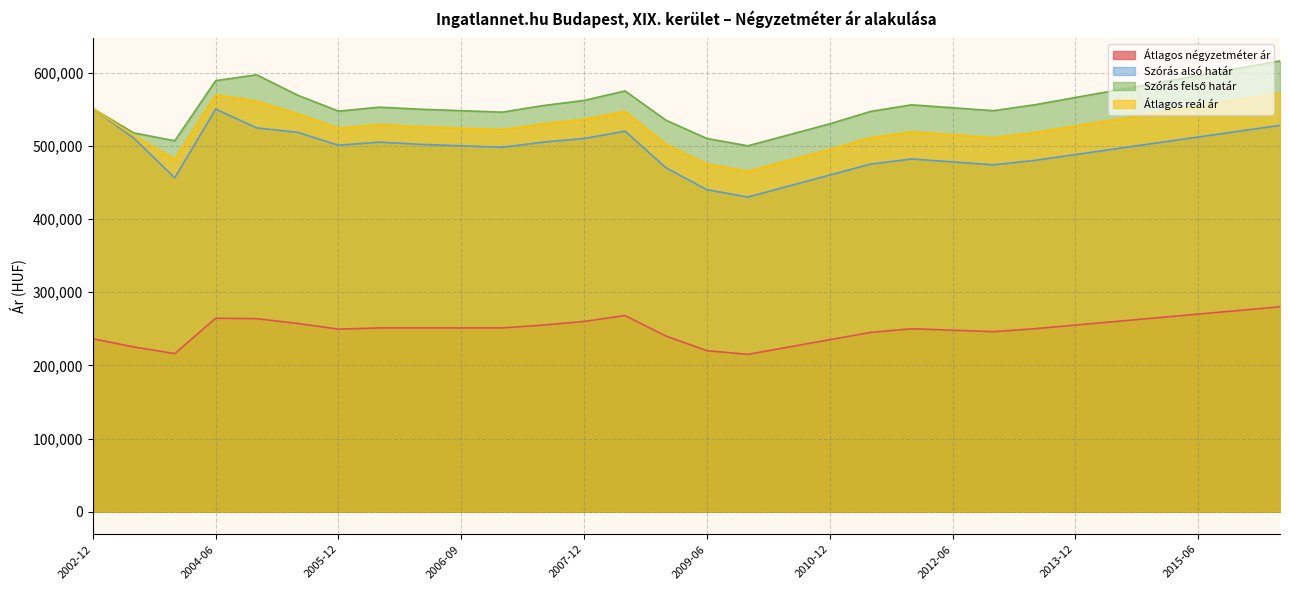

How many interior local valleys does the Szórás felső határ series have?

5